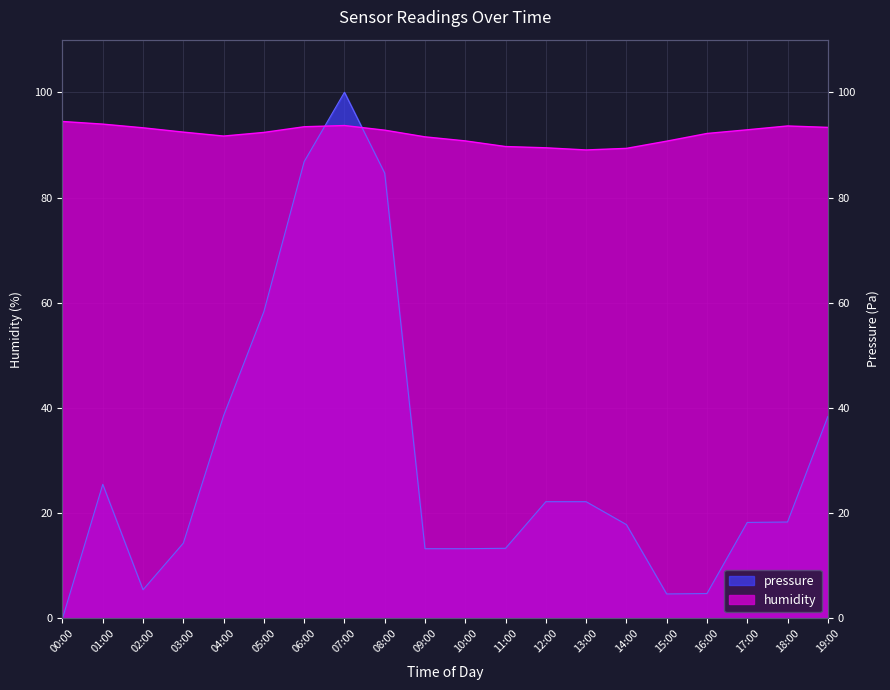

Which series has the largest total across all categories?

humidity